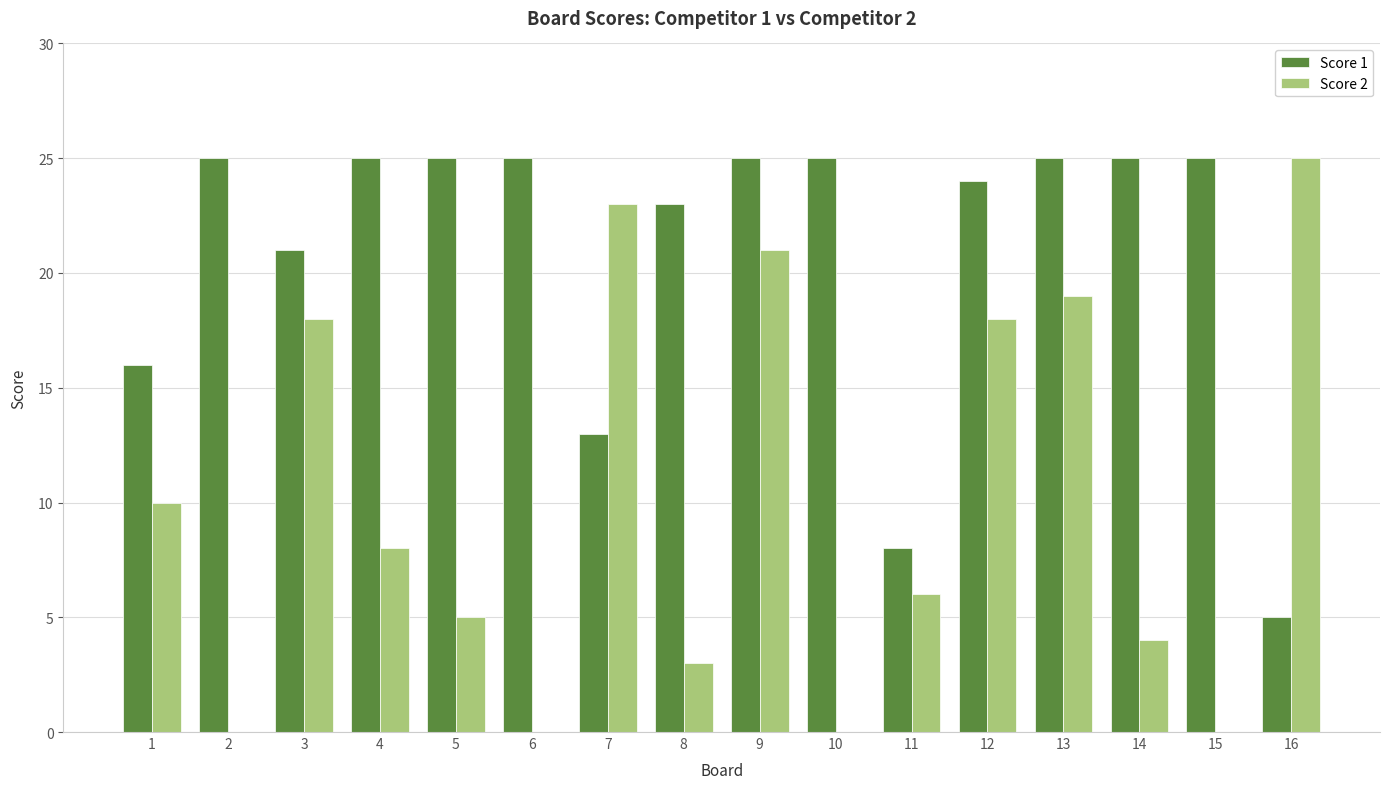

Count the number of data series in this chart.

2